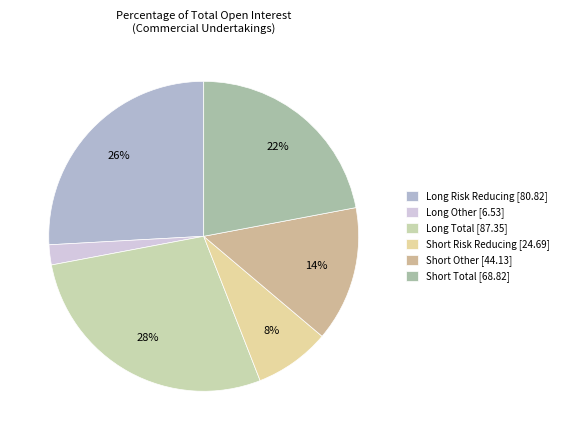

Does Long Other [6.53] represent more than half of the total?

No